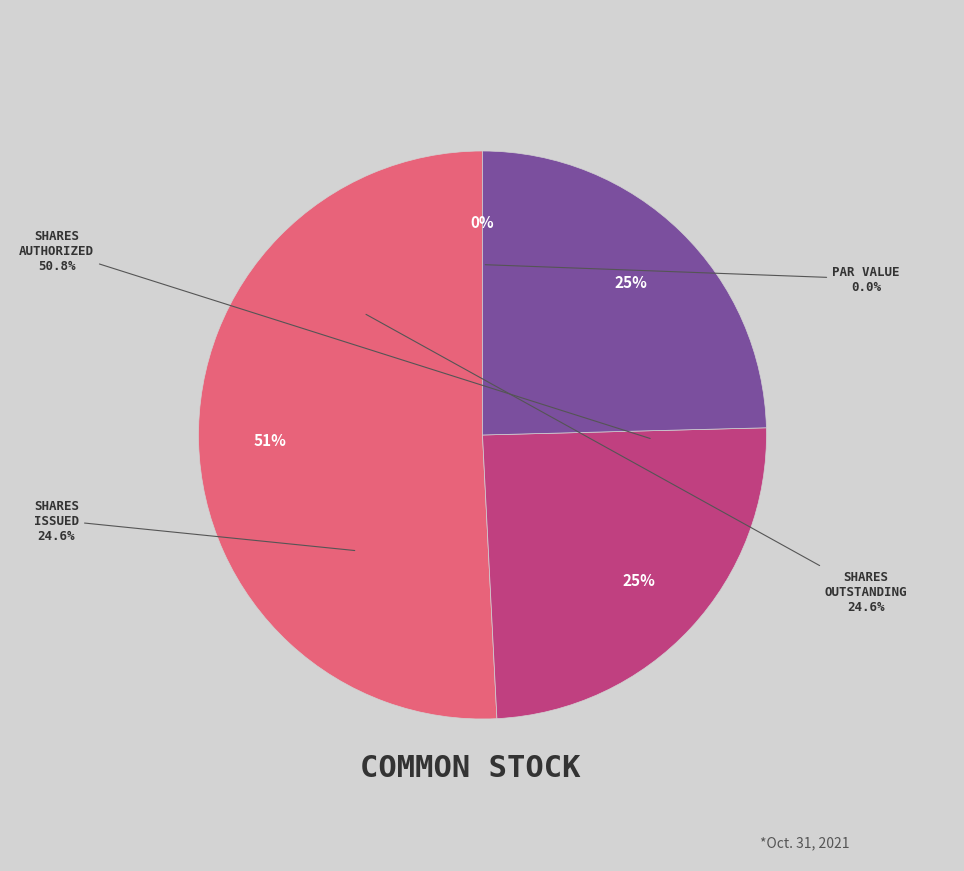

What is the largest slice in the pie chart?

Common Stock, Shares Authorized